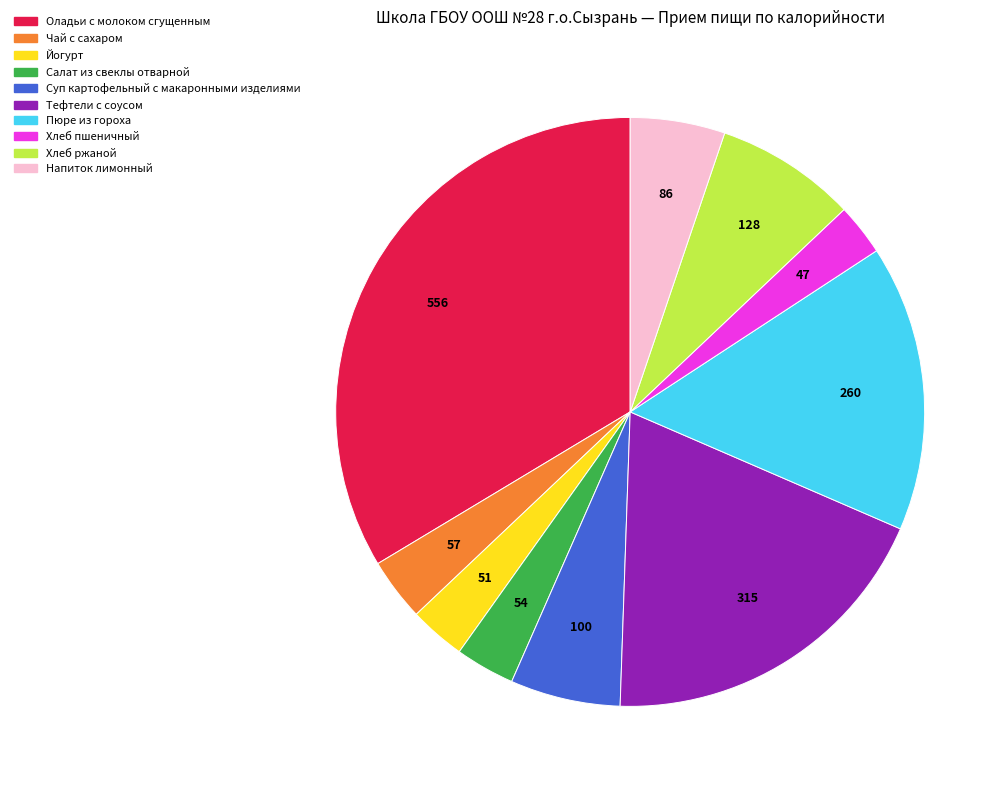

The Хлеб ржаной slice represents 1% of the pie. True or false?

False